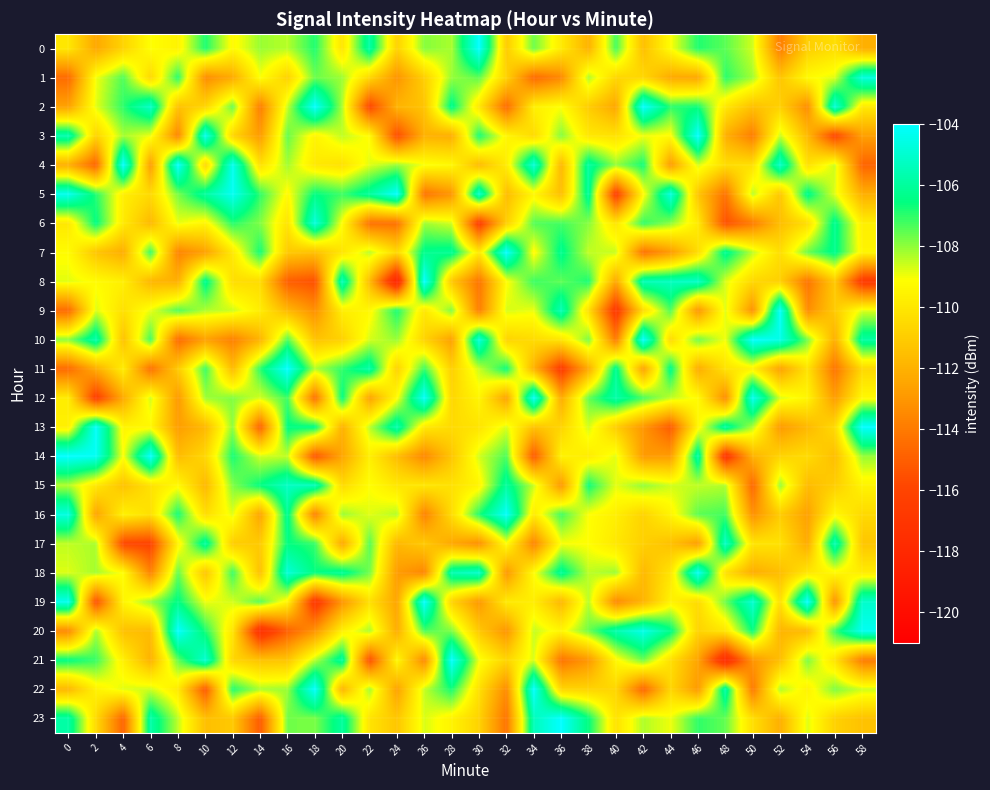

Count the number of categories in the chart.

30